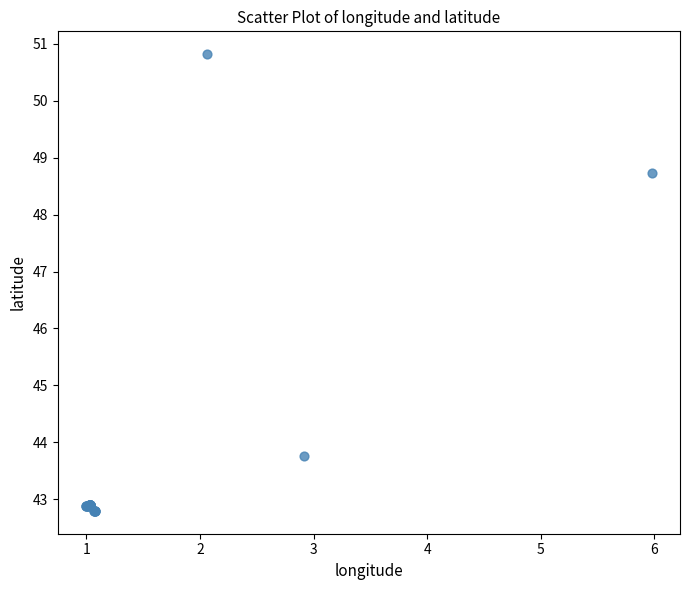

What Y value in the scatter plot is closest to 46?

43.8